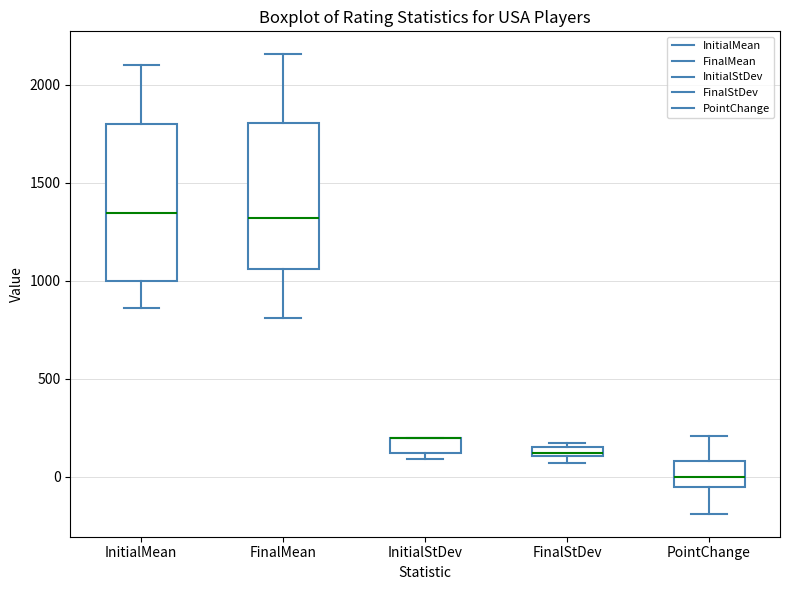

Which box is the tallest, from its lower edge to its upper edge?

InitialMean